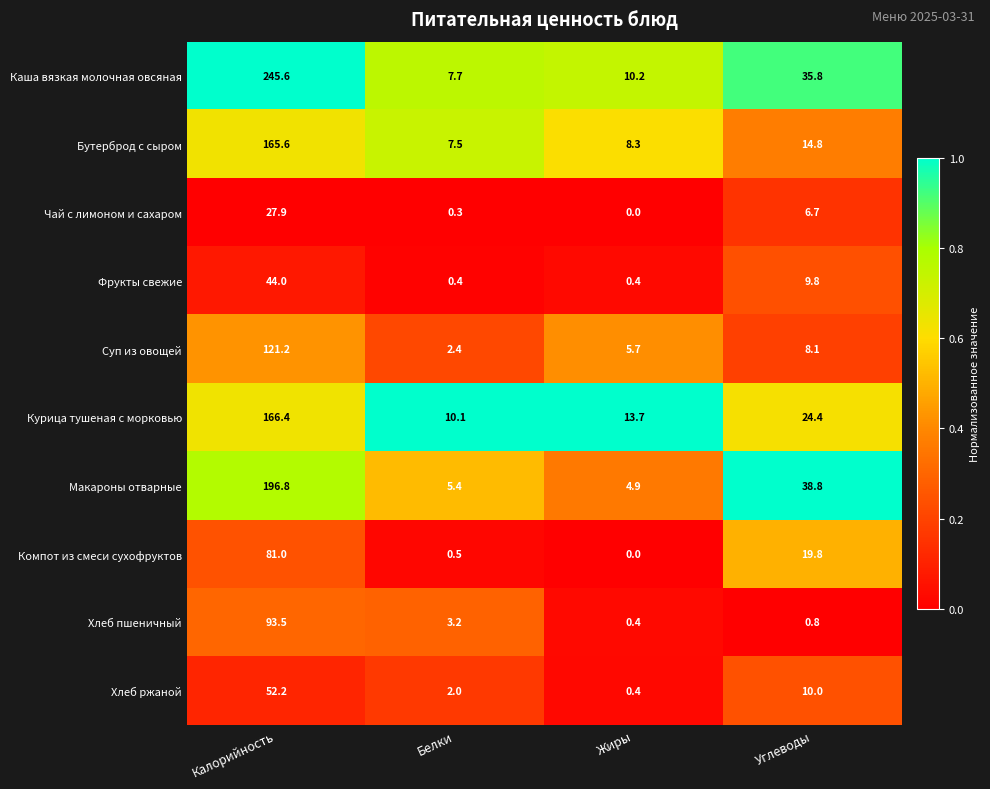

The value of Макароны отварные at Жиры is 3.1. True or false?

False